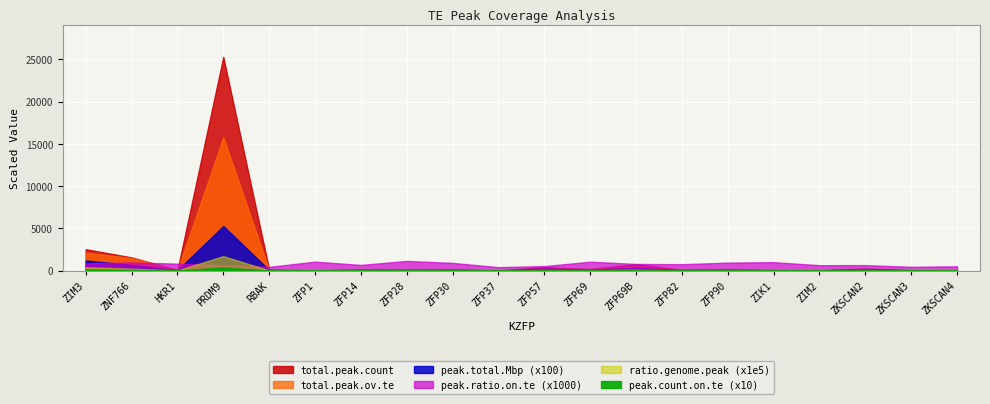

Is the value of peak.total.Mbp at ZFP37 greater than the value of total.peak.ov.te at ZKSCAN3?

No